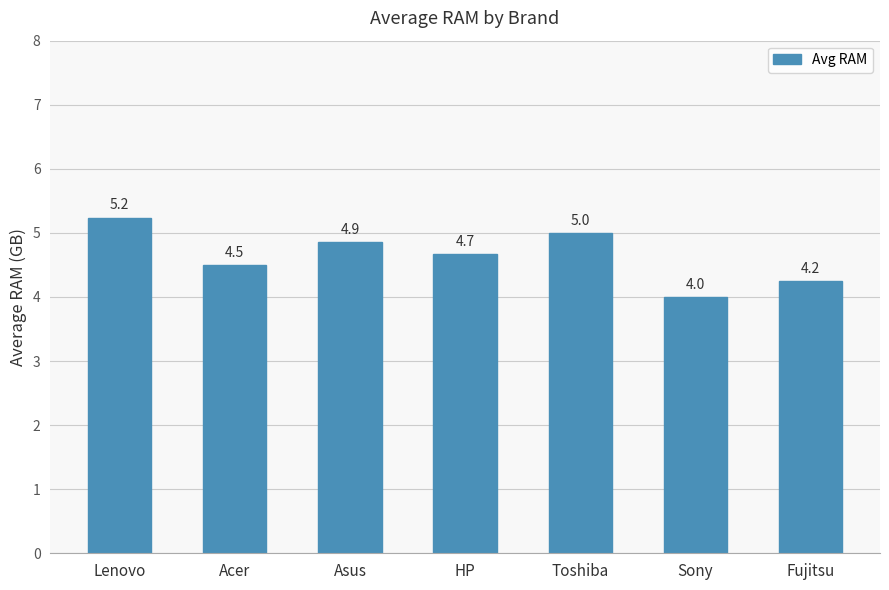

What is the label of the 6th bar from the right?

Acer